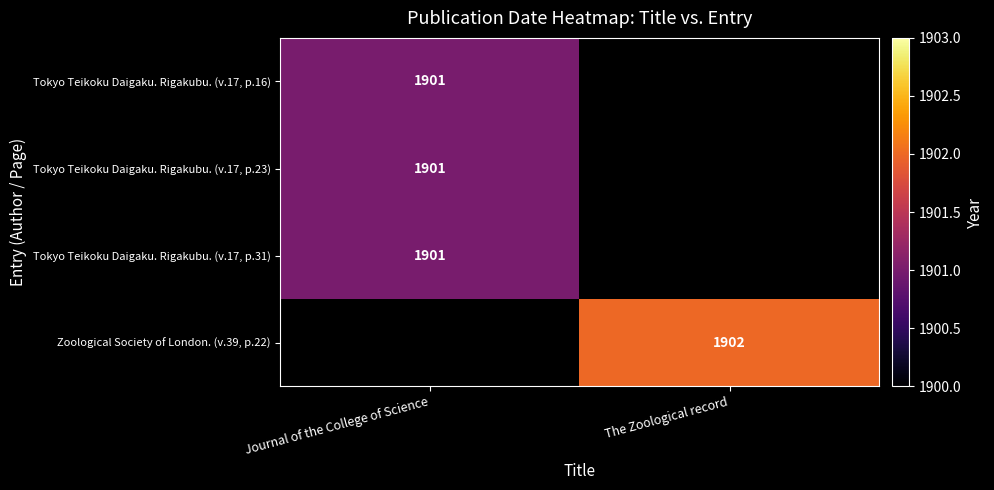

The Tokyo Teikoku Daigaku. Rigakubu. (v.17, p.23) series shows 3154 at Journal of the College of Science. True or false?

False